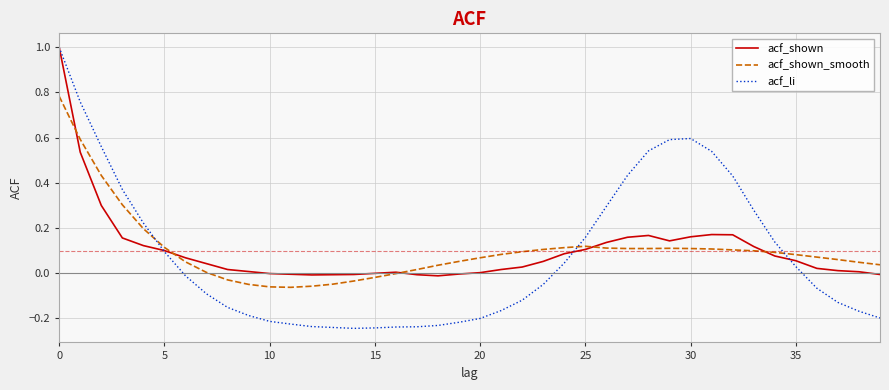

What is the maximum value shown in the chart?

1.0